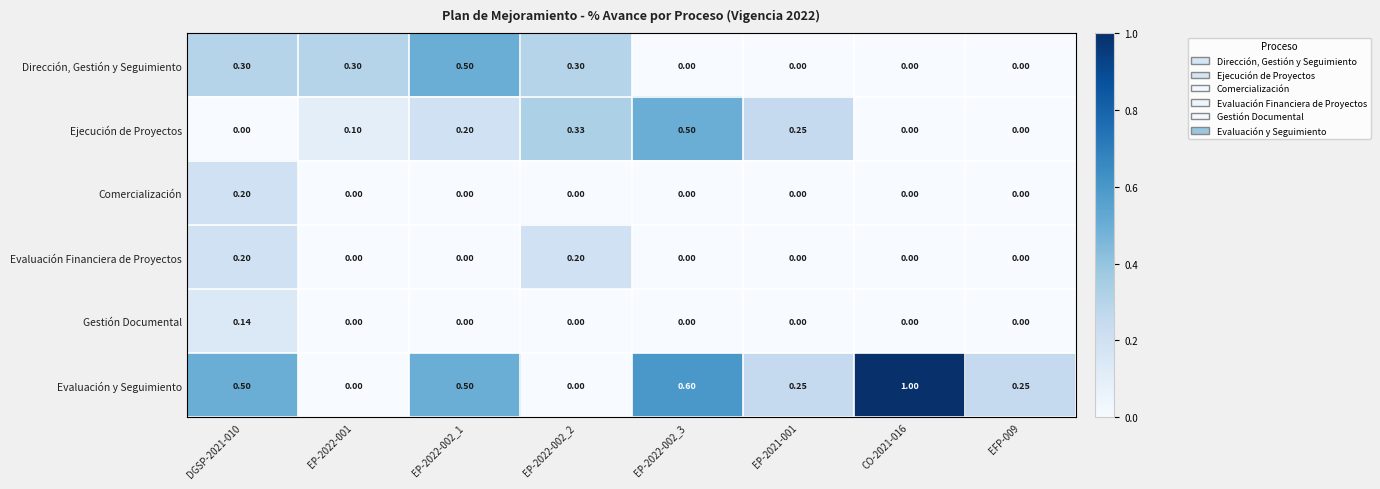

Which series changed the most between EP-2022-002_1 and EP-2021-001?

Dirección, Gestión y Seguimiento